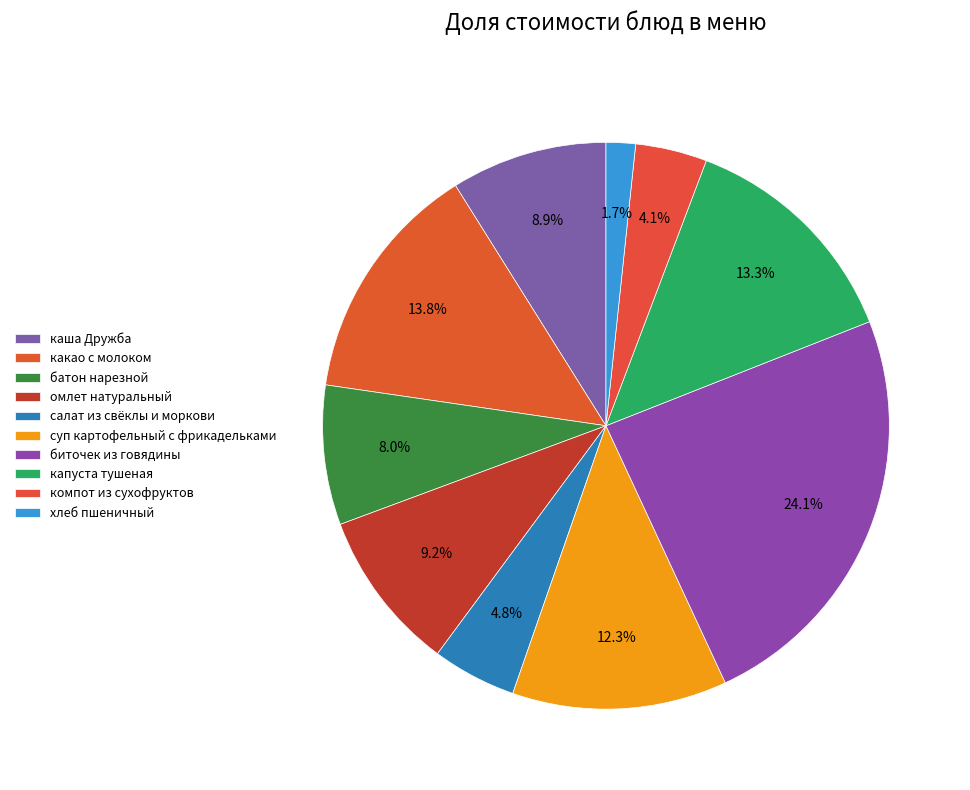

Count the number of slices in the pie.

10